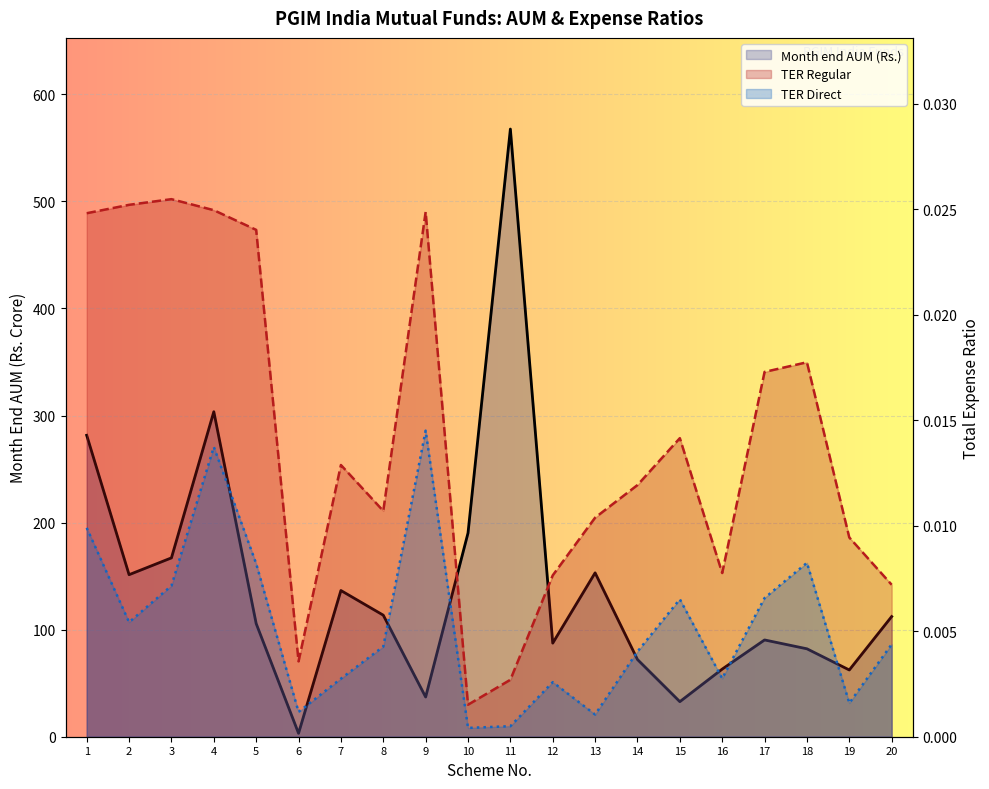

What is the greatest value displayed?

567.6